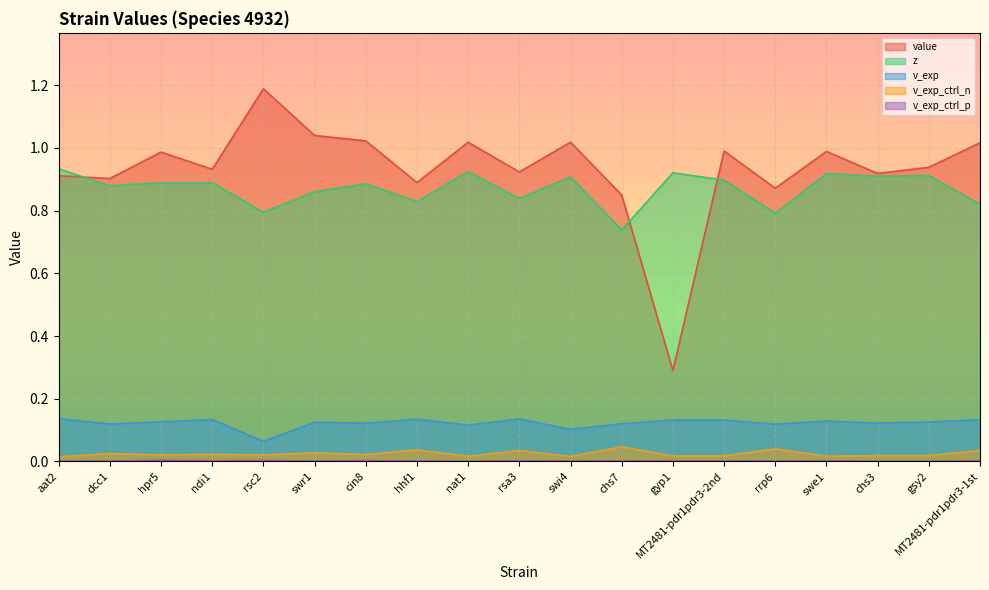

True or false: value has a value of 0.2 at ndi1.

False